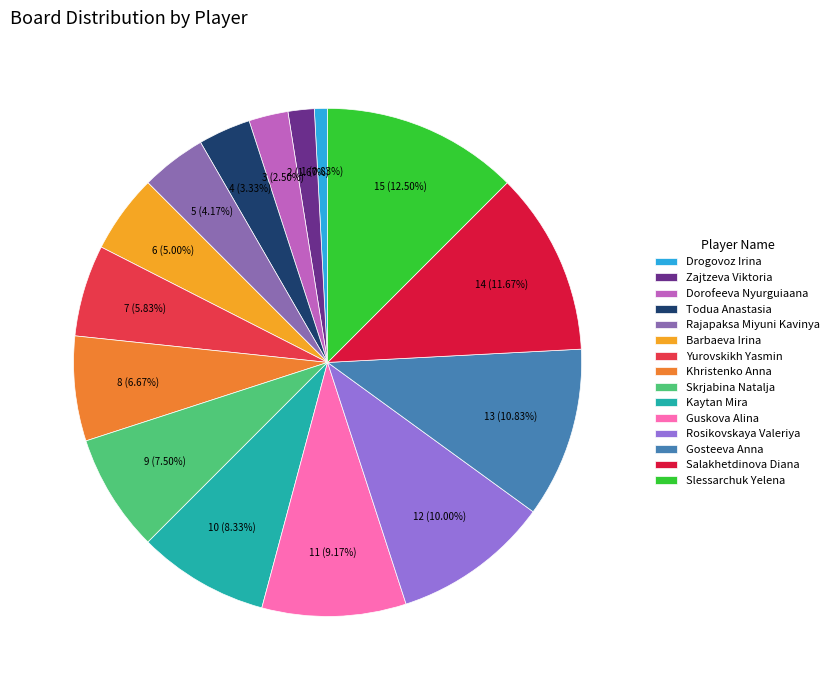

To the nearest percent, what is the combined percentage of Khristenko Anna and Rosikovskaya Valeriya?

17%